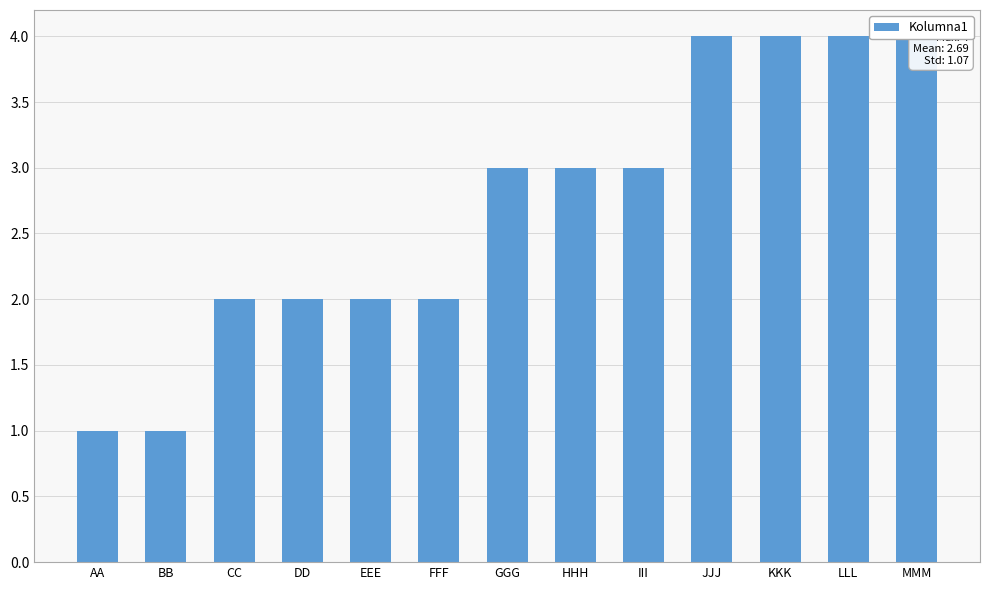

Where is the data nearest to the value 2?

CC